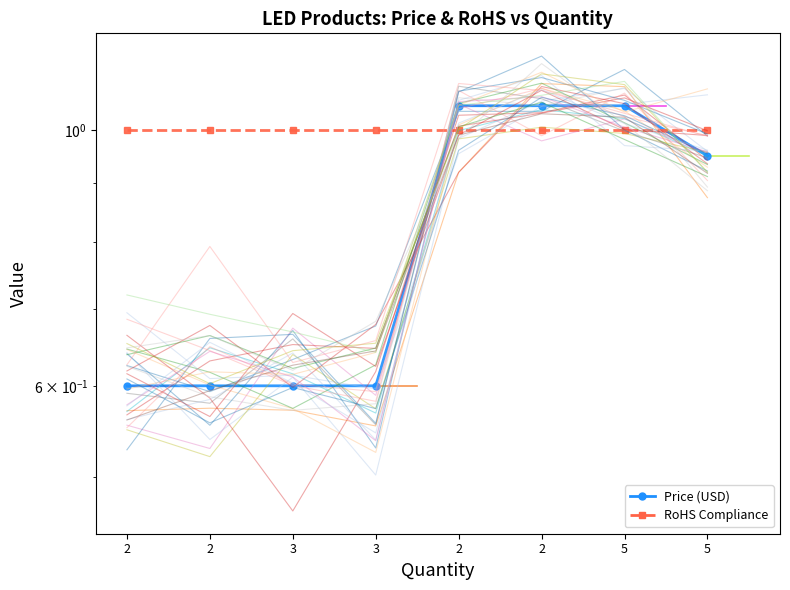

What is the smallest value displayed?

0.6